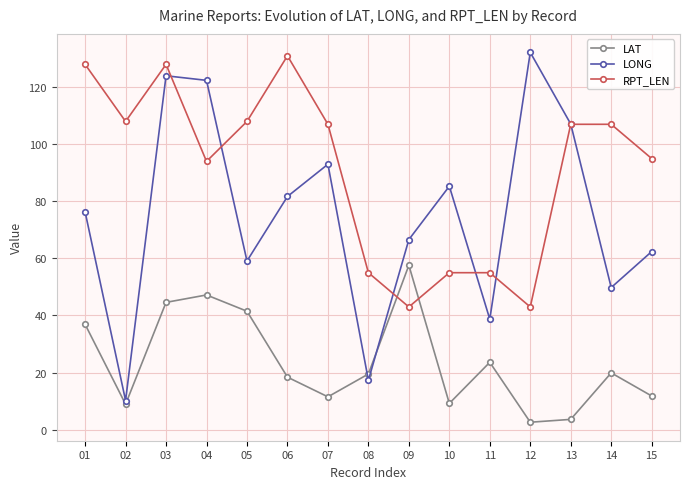

What are all the series names shown in the legend?

LAT, LONG, RPT_LEN